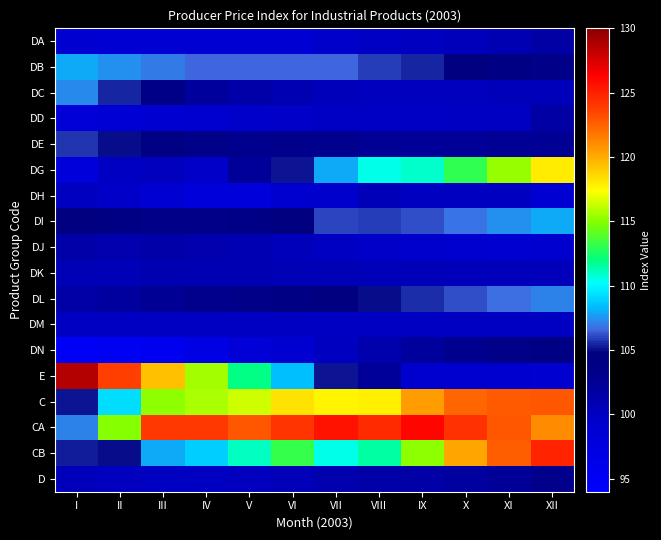

Count the number of data series in this chart.

18